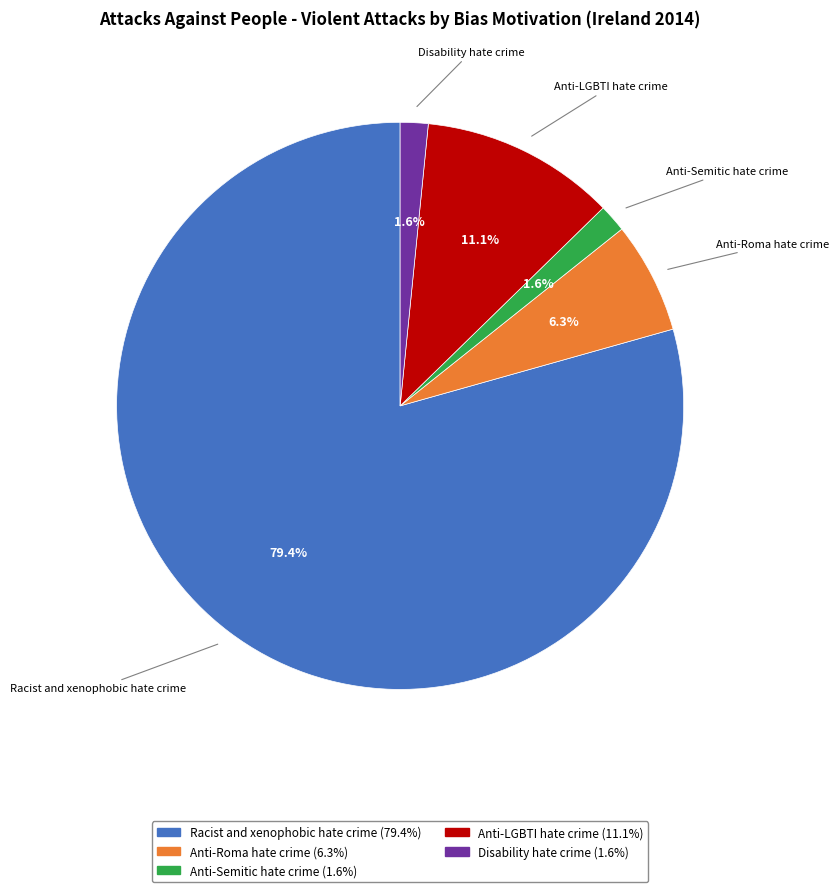

Is there any slice that represents more than half of the pie?

Yes